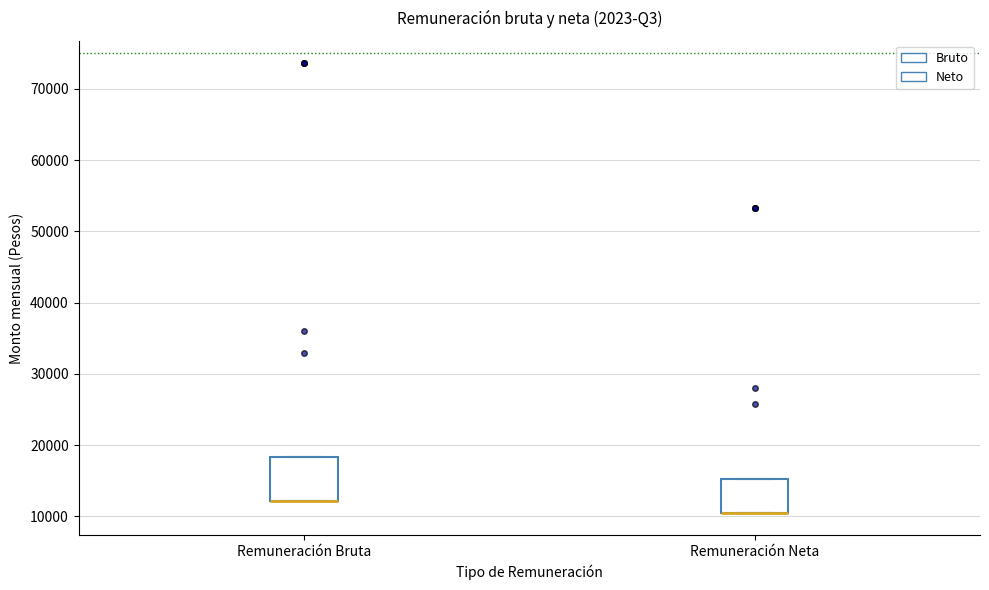

Reading left to right, transcribe this box plot: for each box, give where its median line is, the range the box spans, and where its two whiskers end, as read against the y-axis. The values are not printed on the chart, so give them approximately, as read against the axis.

Remuneración Bruta: median 12000 (drawn on the box's lower edge), box 12000 to 18000, whiskers 12000 to 18000
Remuneración Neta: median 10000 (drawn on the box's lower edge), box 10000 to 15000, whiskers 10000 to 15000